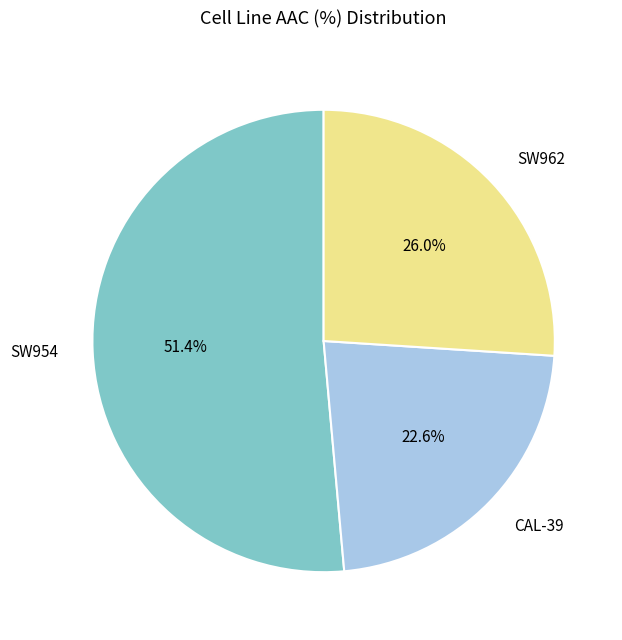

What portion of the pie excludes SW962?

74.0%